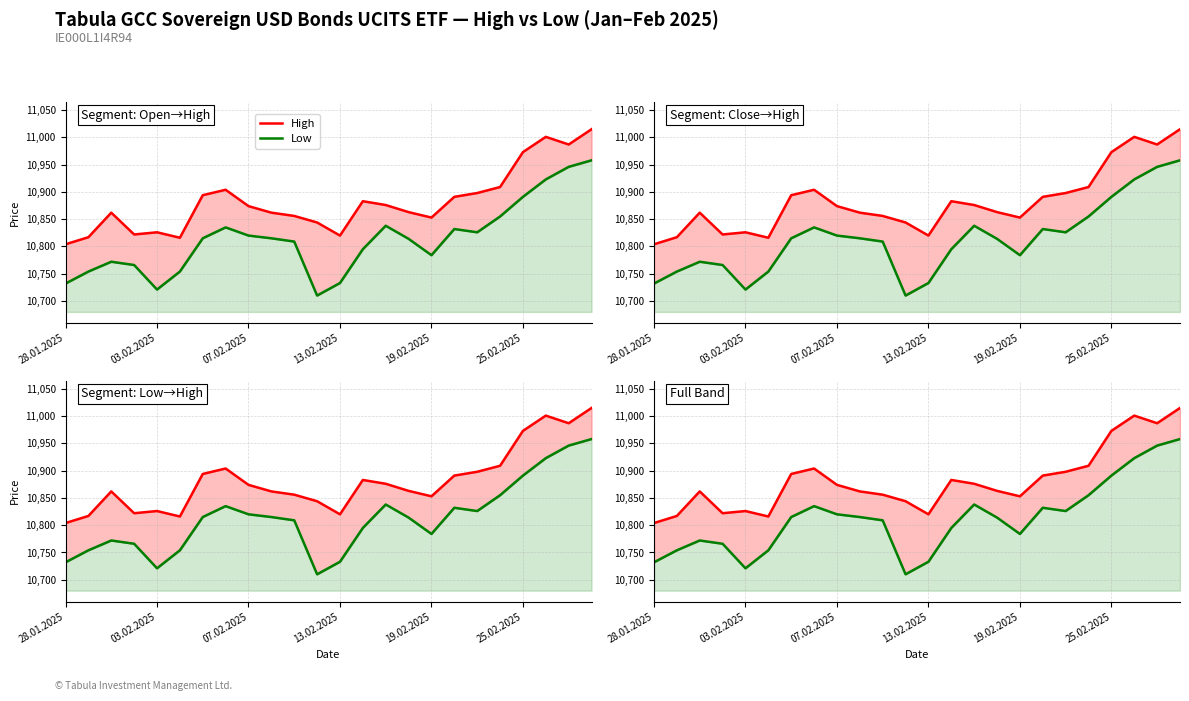

What is the sum of the High values at 23 and 12?

21835